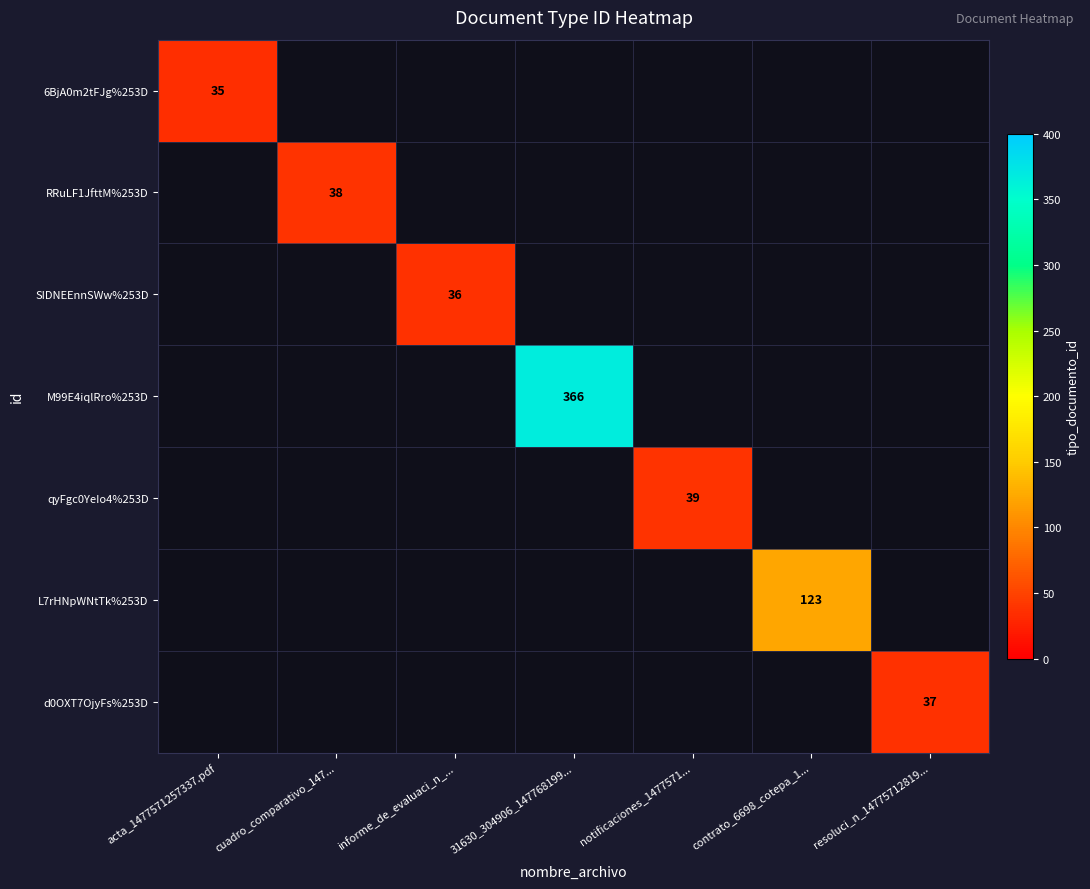

What is the difference between the highest and lowest values at informe_de_evaluaci_n_...?

36